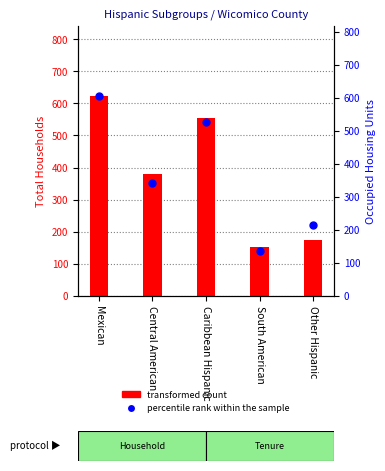

What are all the series names shown in the legend?

transformed count, percentile rank within the sample